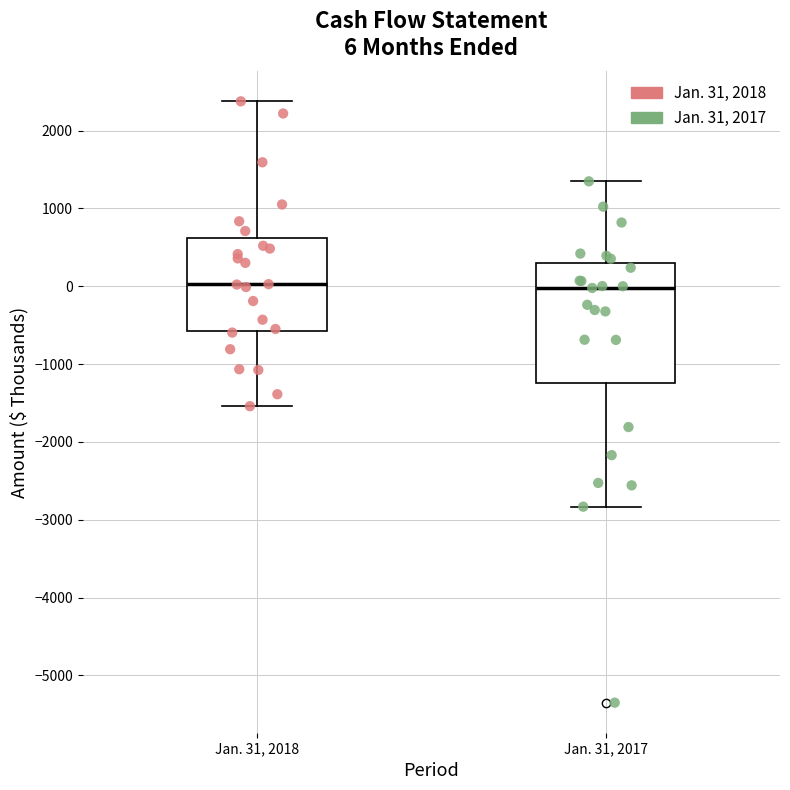

Comparing the boxes themselves (not the whiskers), which one is the tallest?

Jan. 31, 2017